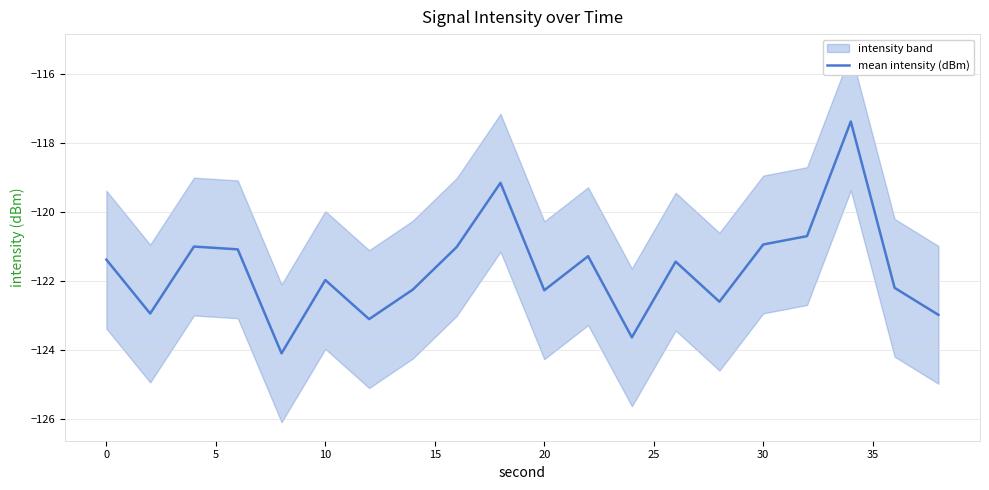

Is this an area chart (filled region under the line)?

No